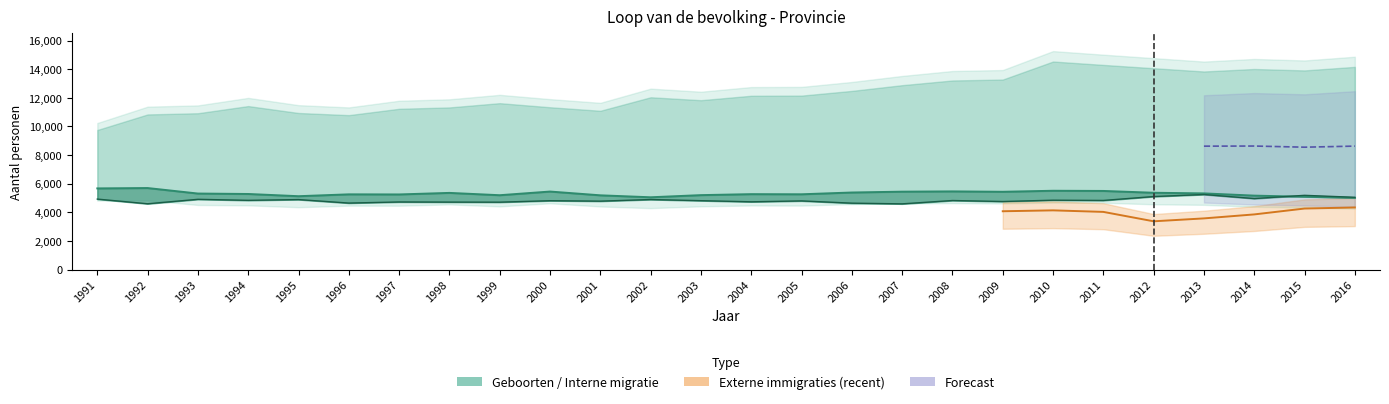

Is it true that Sterfgevallen equals 1296 at 2013?

False